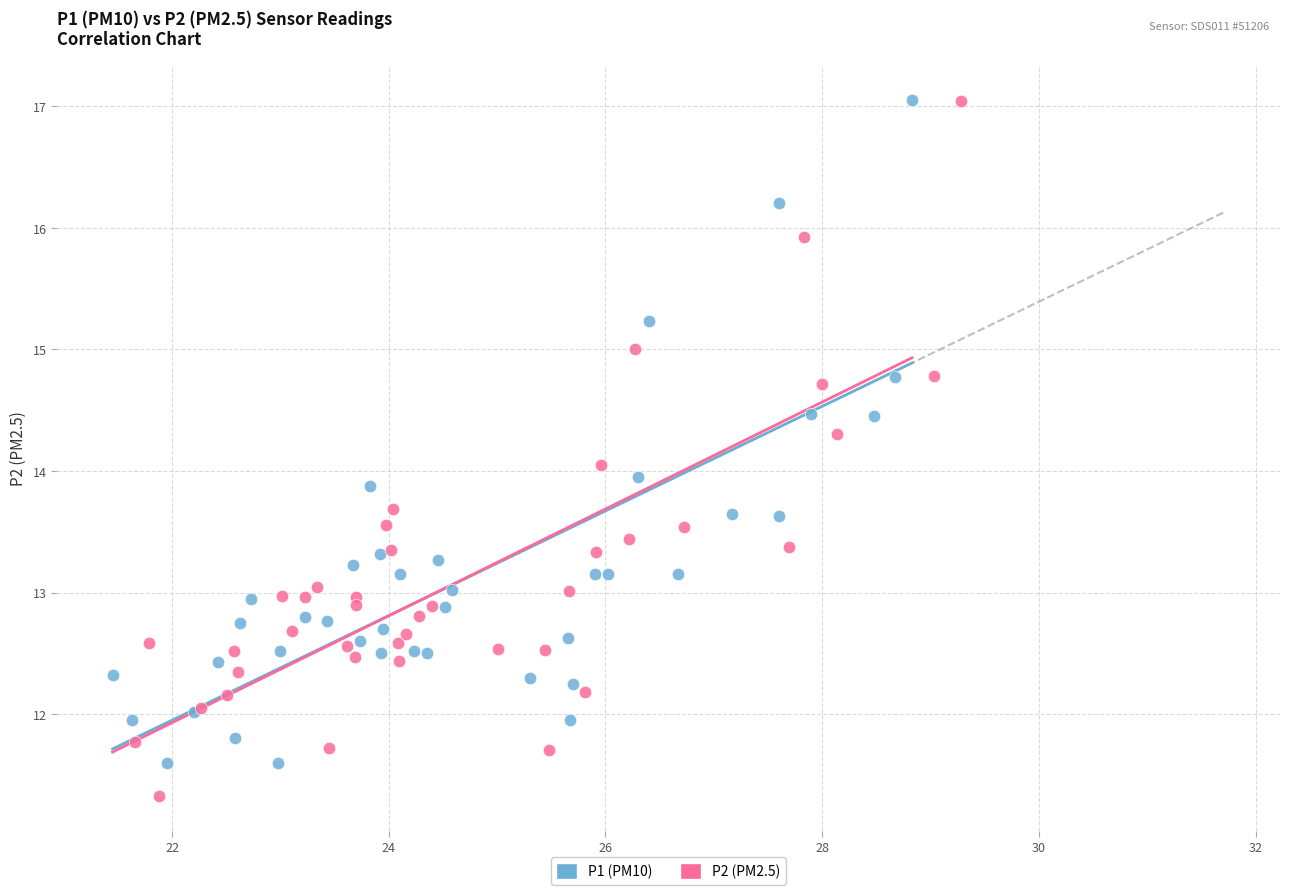

Which series reaches the minimum Y coordinate?

P2 (PM2.5)